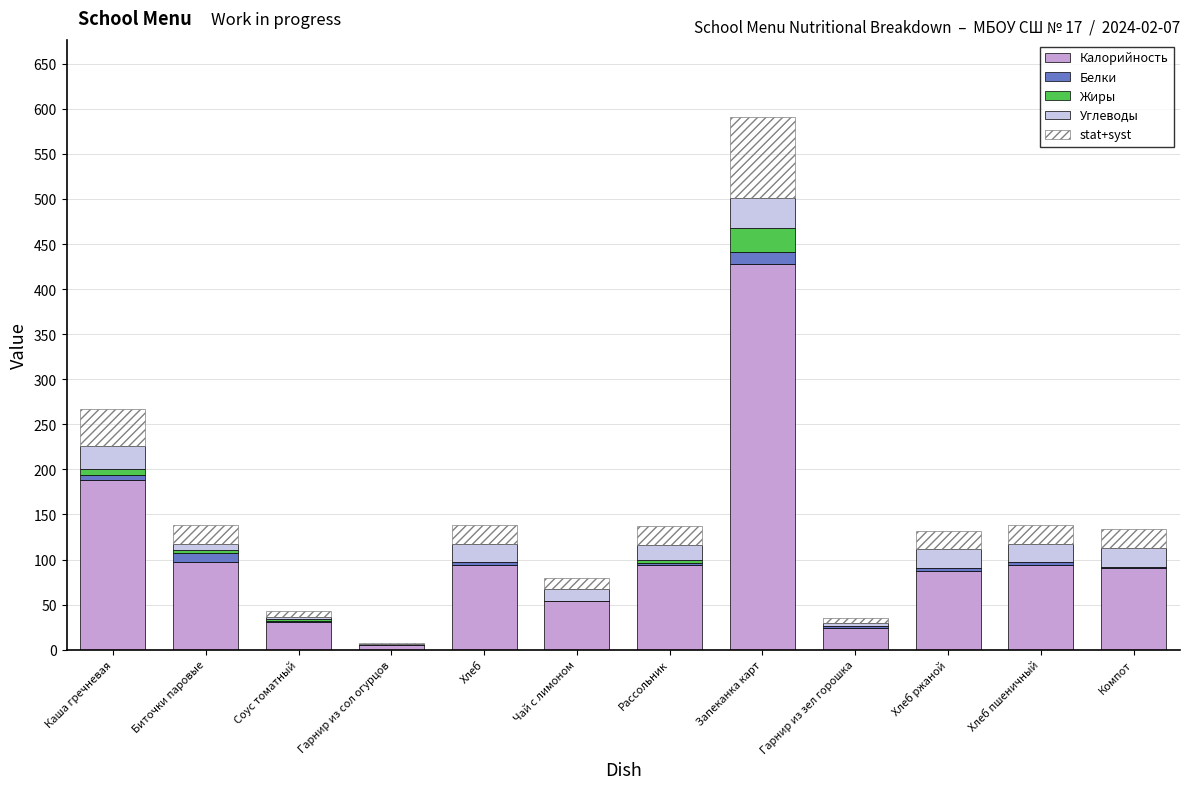

Is it true that Калорийность equals 34.2 at Биточки паровые?

False